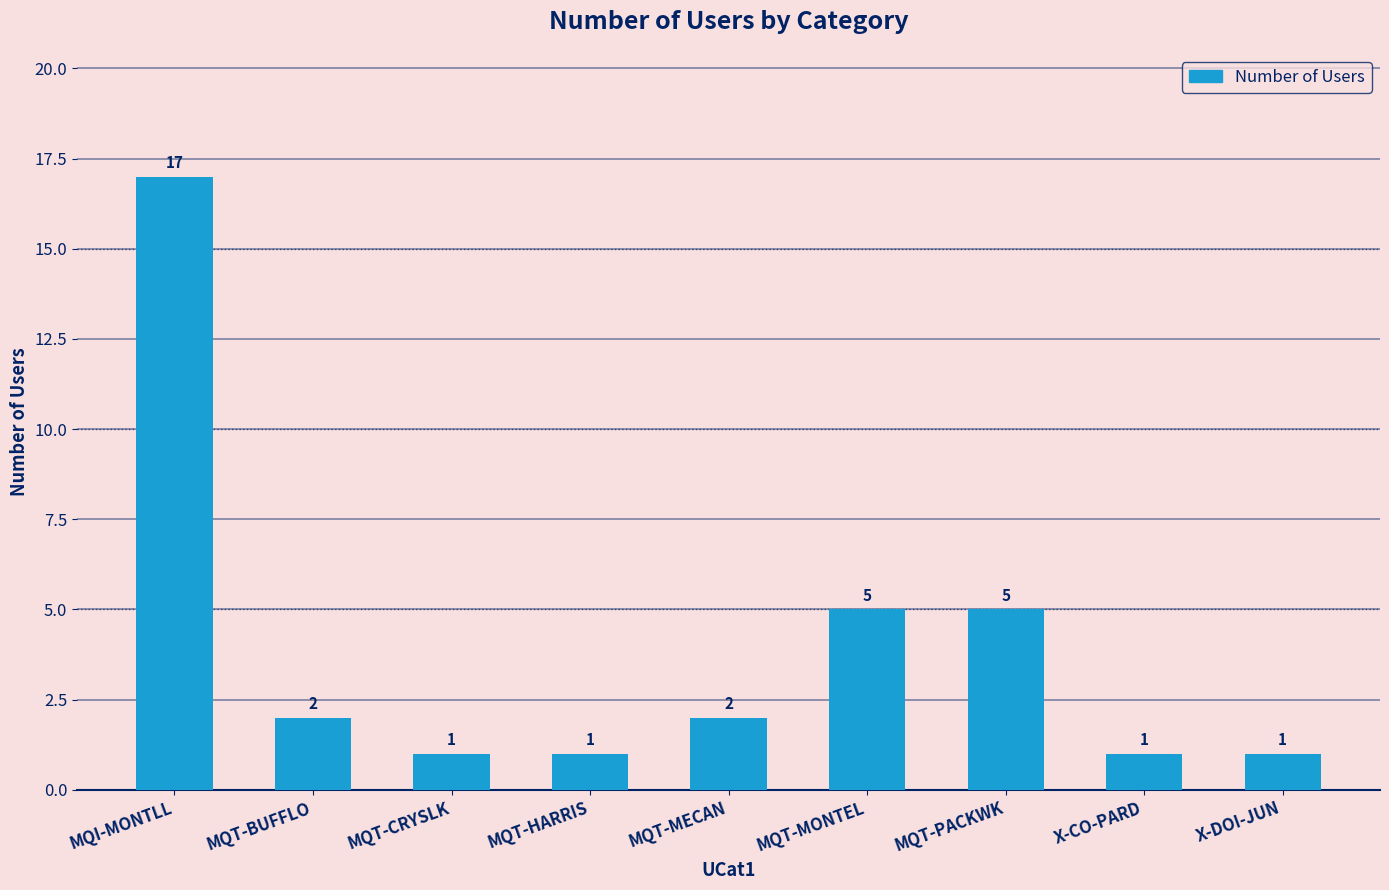

Which has a higher value, MQI-MONTLL or MQT-HARRIS?

MQI-MONTLL